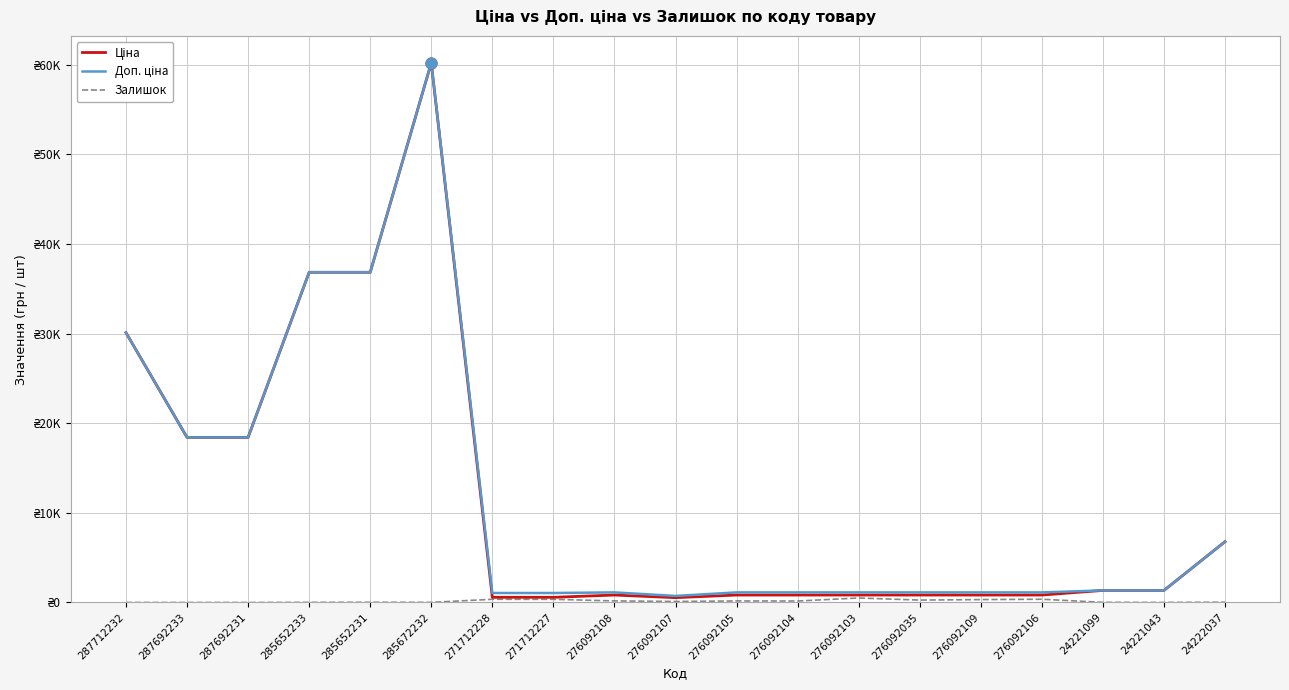

Does the chart have visible grid lines?

Yes